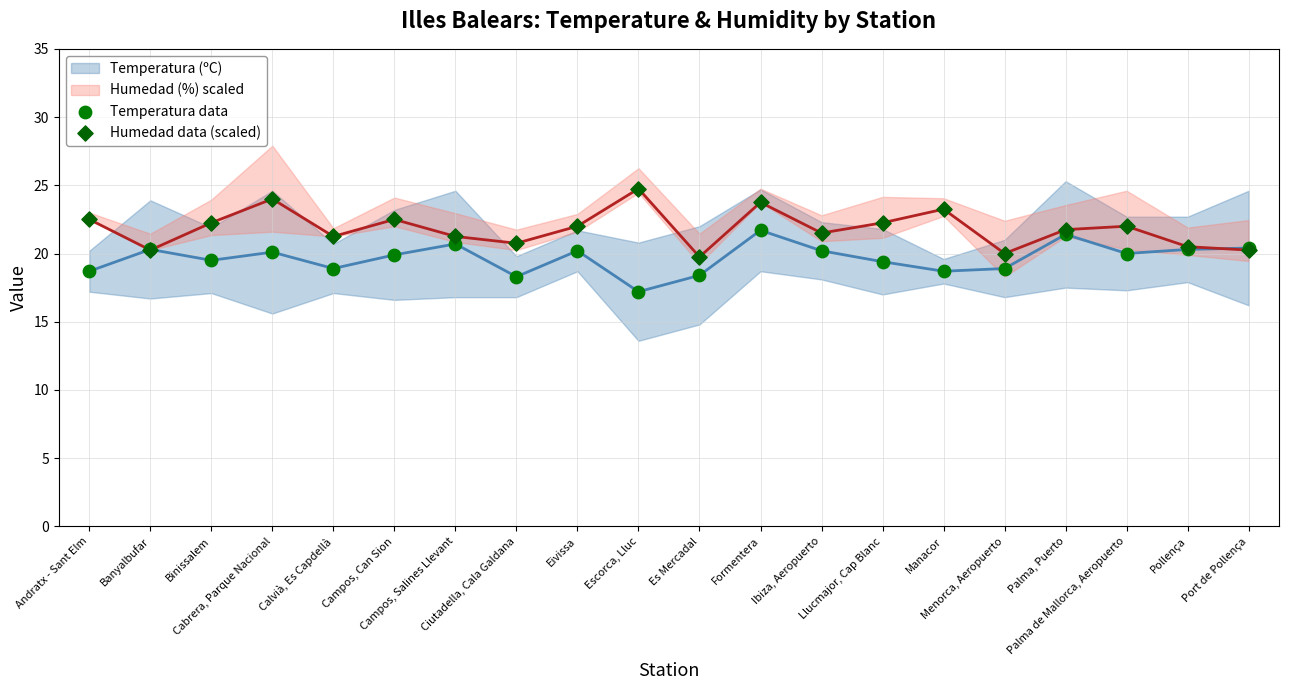

Which series contains the highest Y value?

Humedad data (scaled)